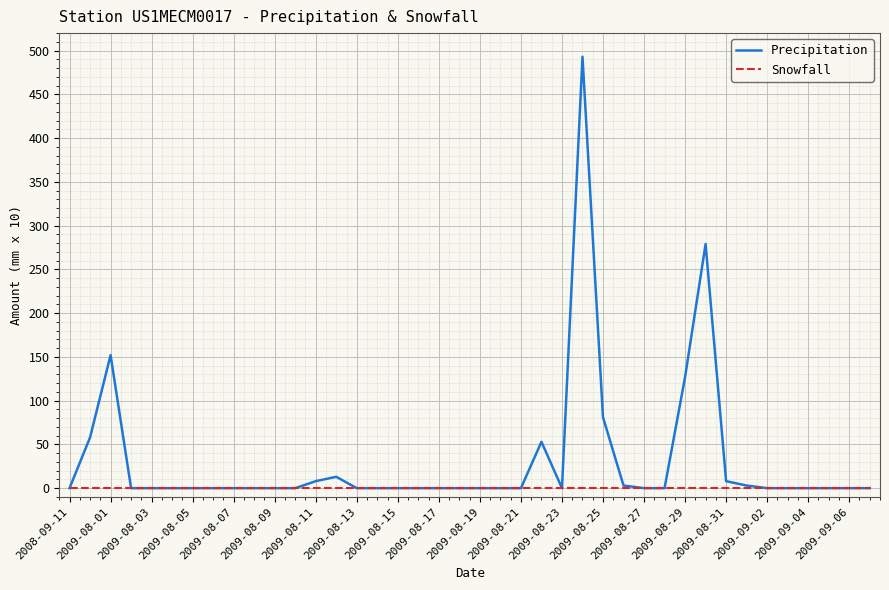

Which series has the largest total across all categories?

Precipitation